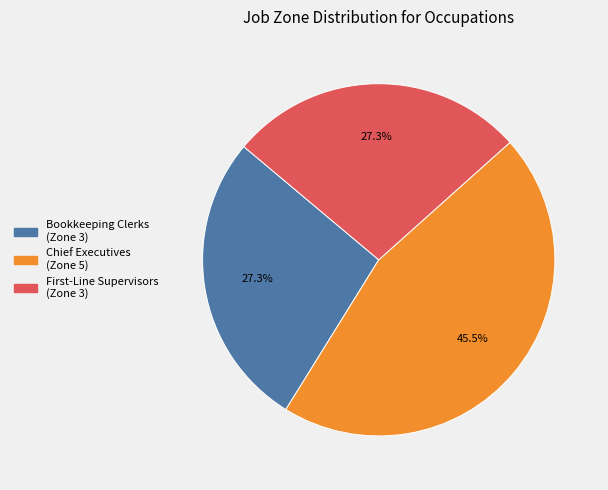

To the nearest percent, what is the difference between the largest and smallest slice percentages?

18%